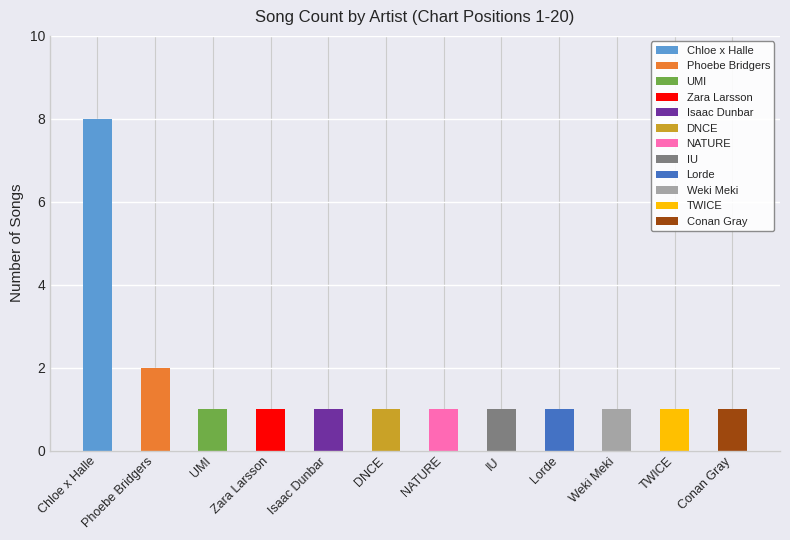

Which has a higher value, TWICE or Weki Meki?

TWICE